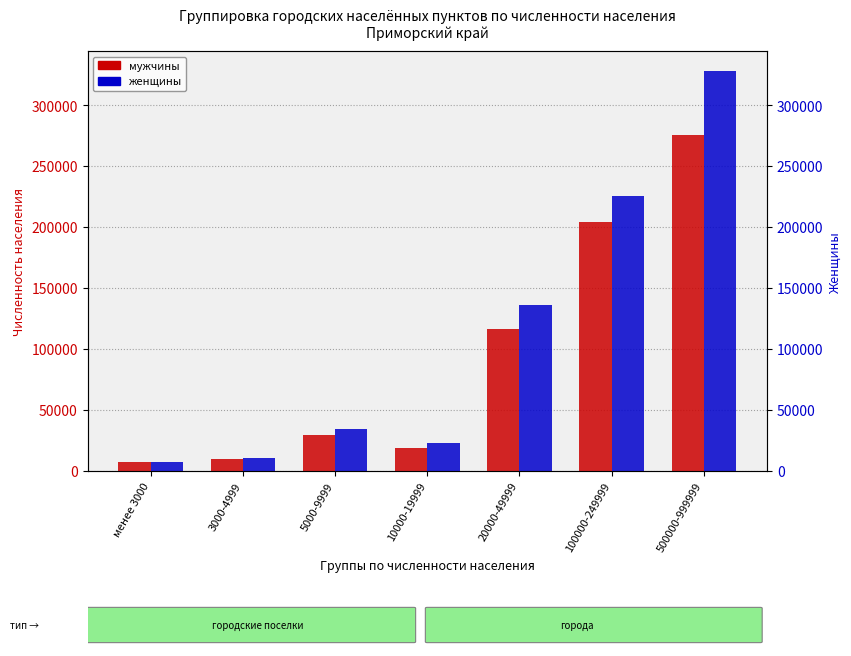

Rank the series by their maximum value, from highest to lowest.

женщины, мужчины